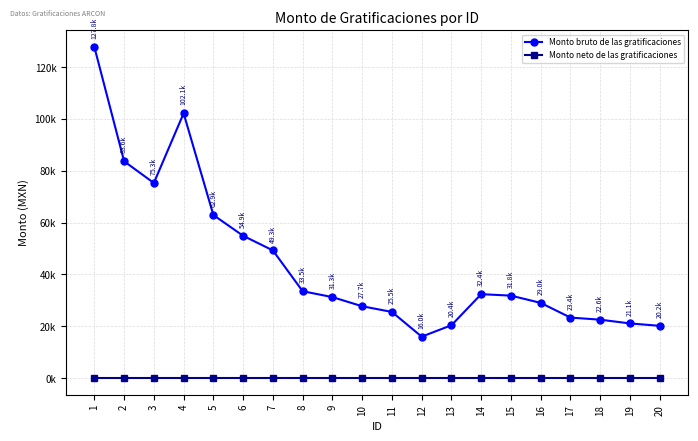

What are all the series names shown in the legend?

Monto bruto de las gratificaciones, Monto neto de las gratificaciones